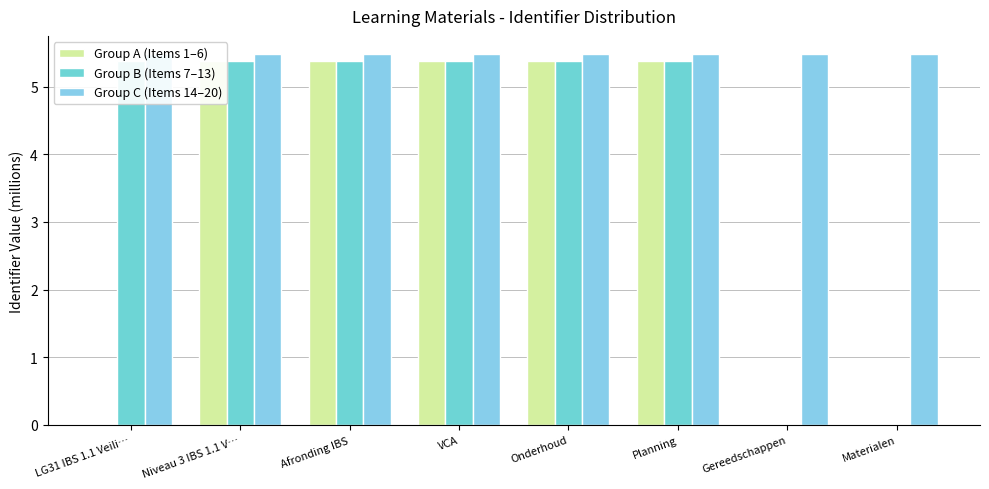

Is the value of Group C (Items 14–20) at Afronding IBS greater than the value of Group B (Items 7–13) at Afronding IBS?

Yes